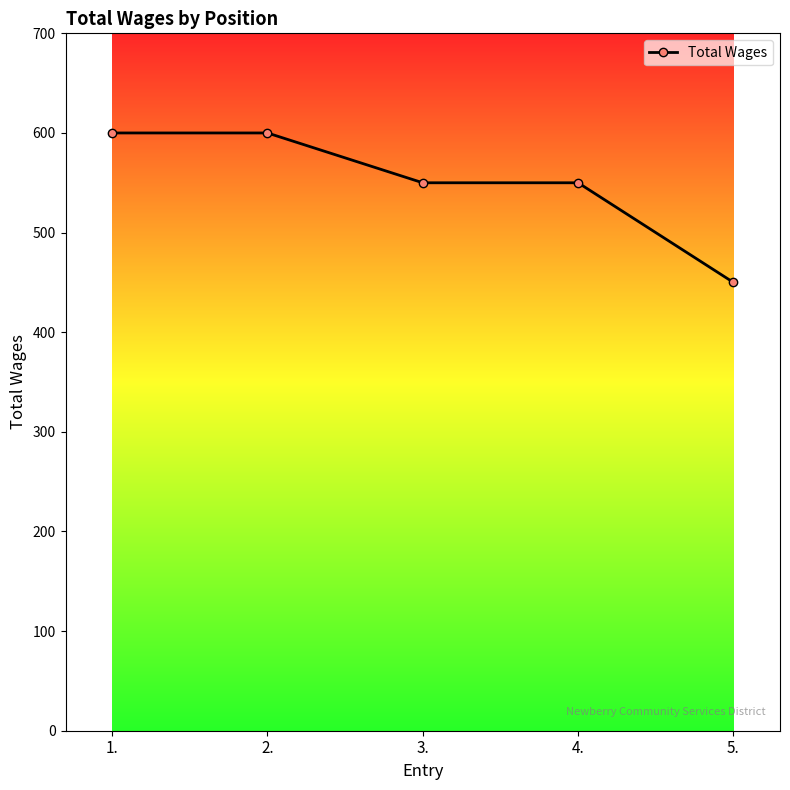

What is the change in value from 4. to 5.?

-100